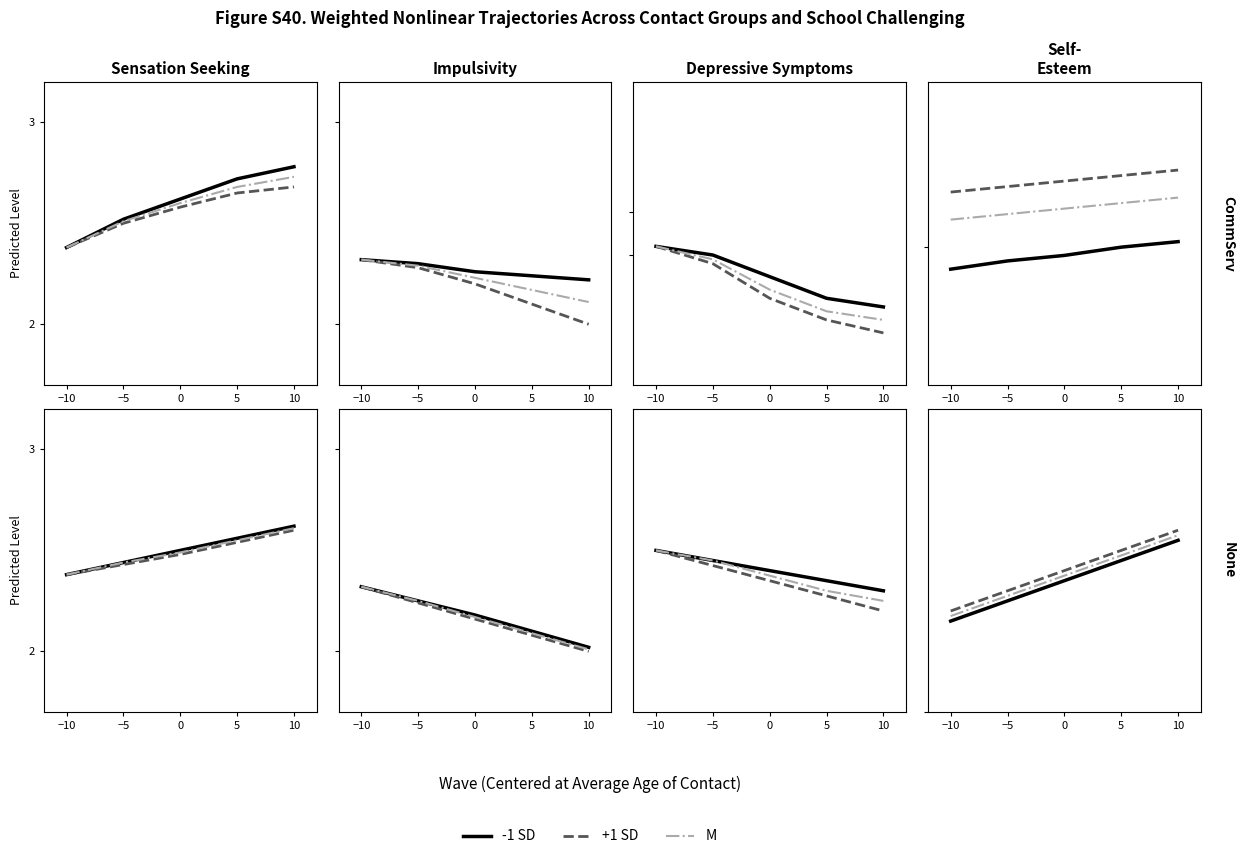

What is the label of the 1st point from the right?

10